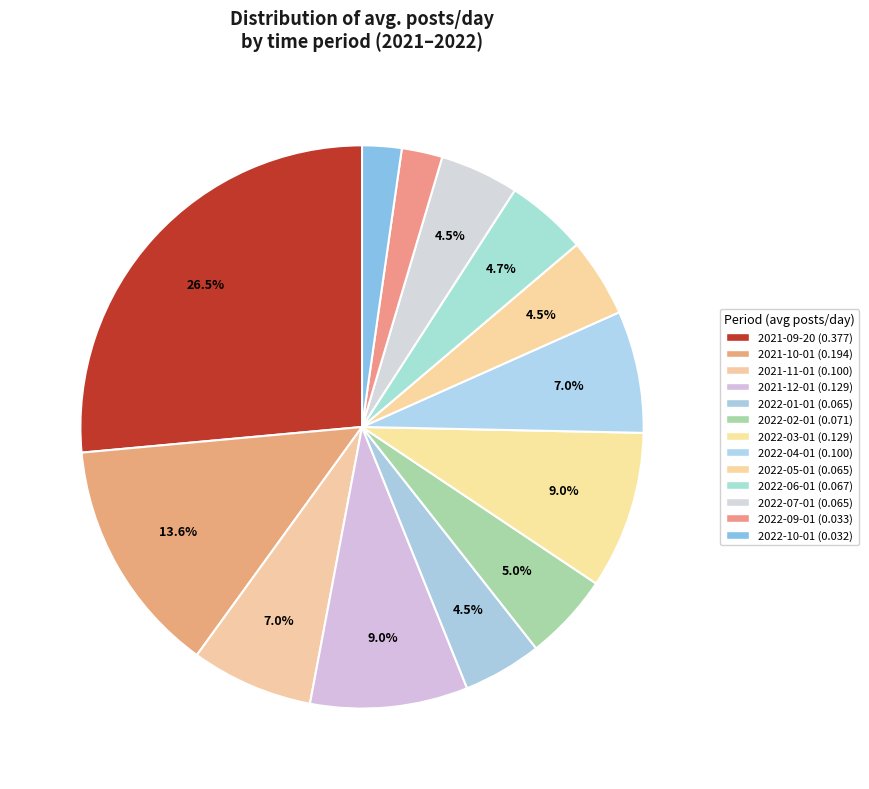

Is there any slice that represents more than half of the pie?

No